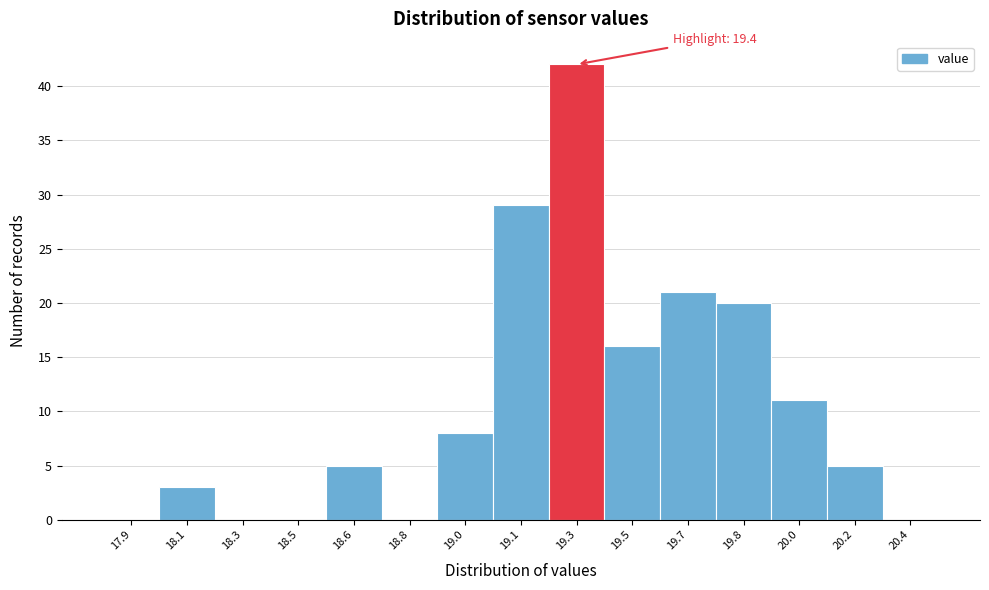

Reading right to left, transcribe all the data shown in this chart.

20.4=0	20.2=5	20.0=11	19.8=20	19.7=21	19.5=16	19.3=42	19.1=29	19.0=8	18.8=0	18.6=5	18.5=0	18.3=0	18.1=3	17.9=0